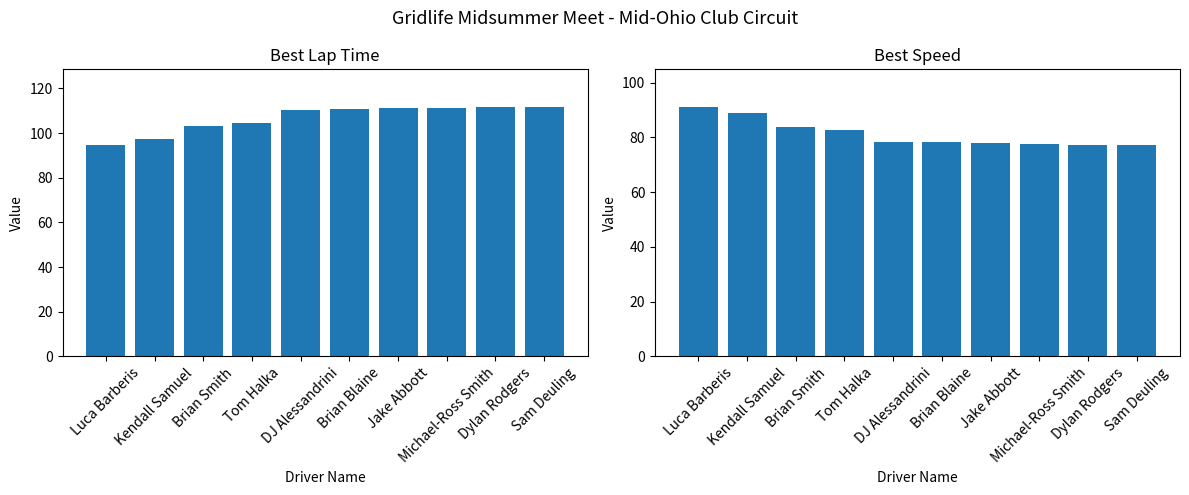

At which category is the sum across all series the highest?

Sam Deuling